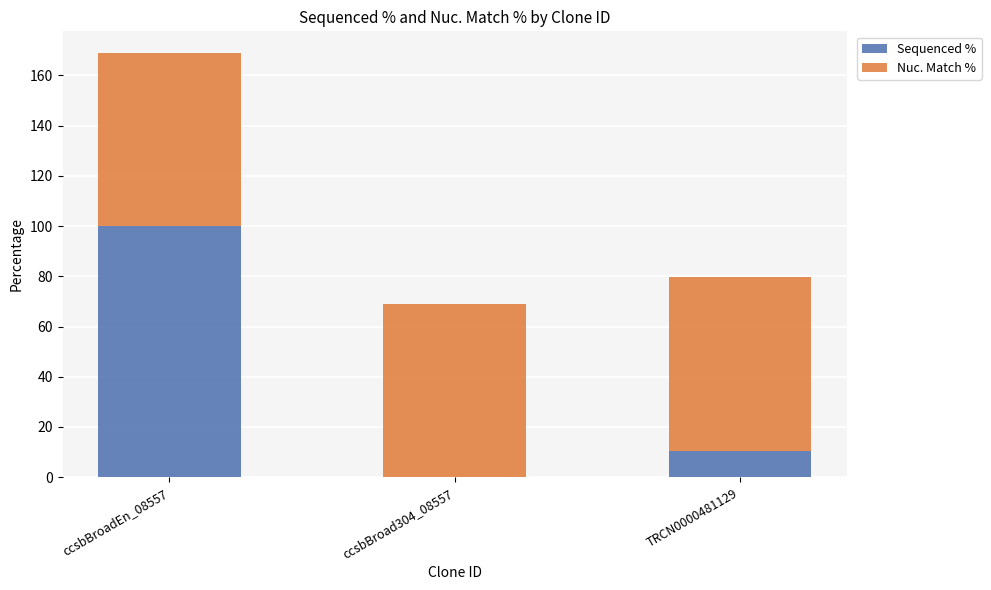

What is the total value across all series at ccsbBroad304_08557?

69.1